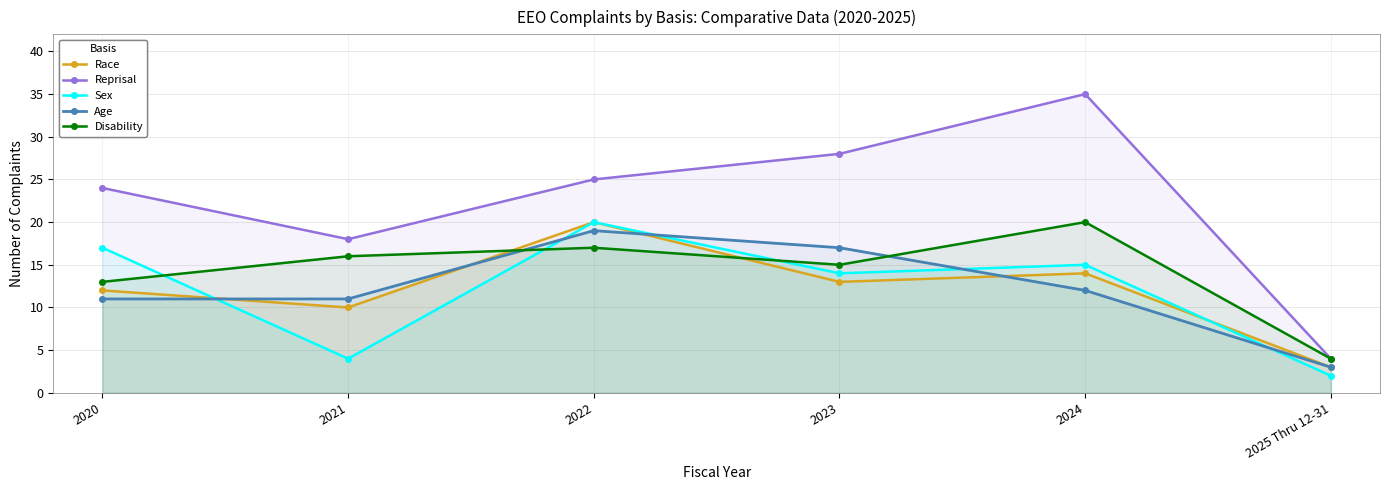

At how many categories does at least one series exceed 3?

6